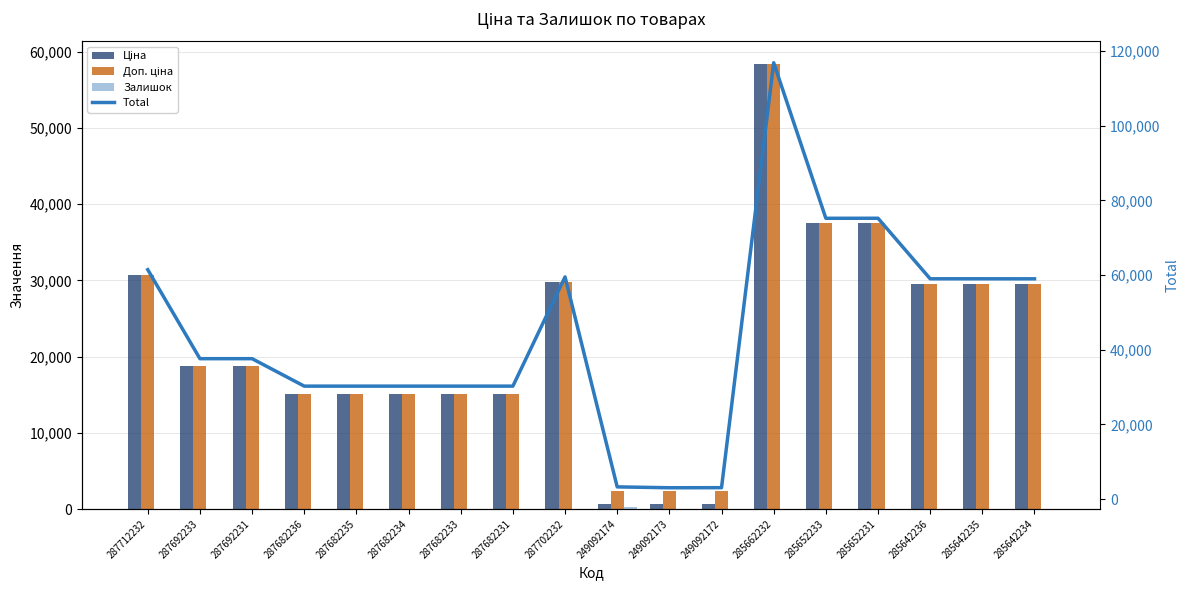

What is the sum of all Доп. ціна values?

402990.8